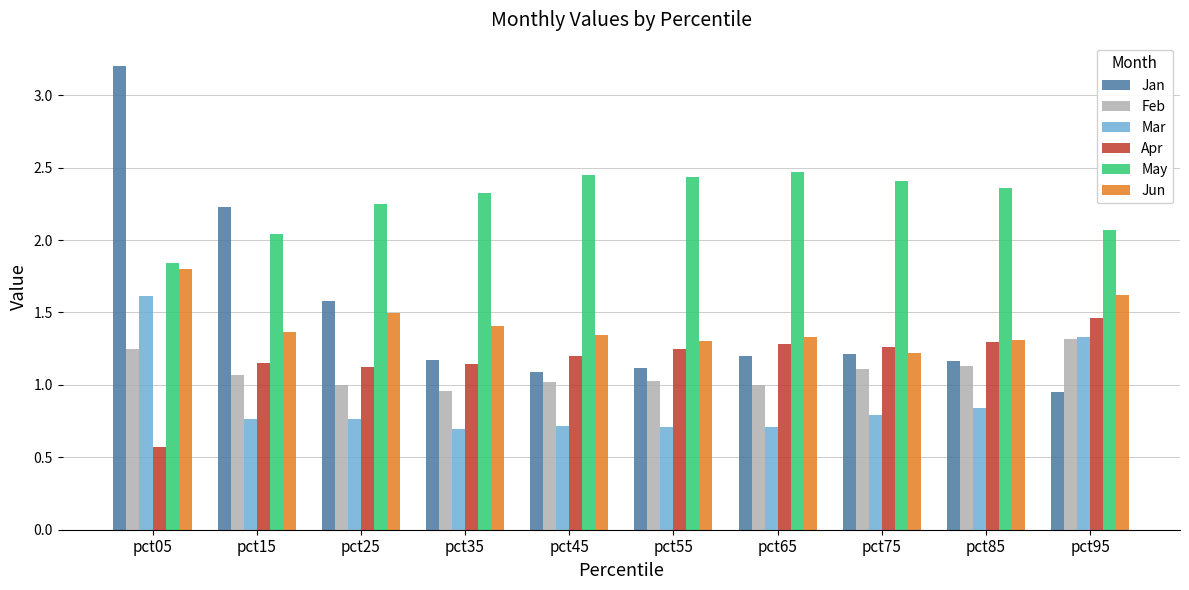

What is the smallest value displayed?

0.6